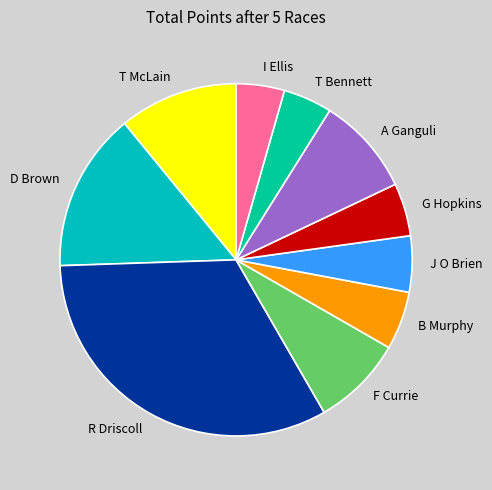

Do I Ellis and J O Brien together represent more than half of the pie?

No